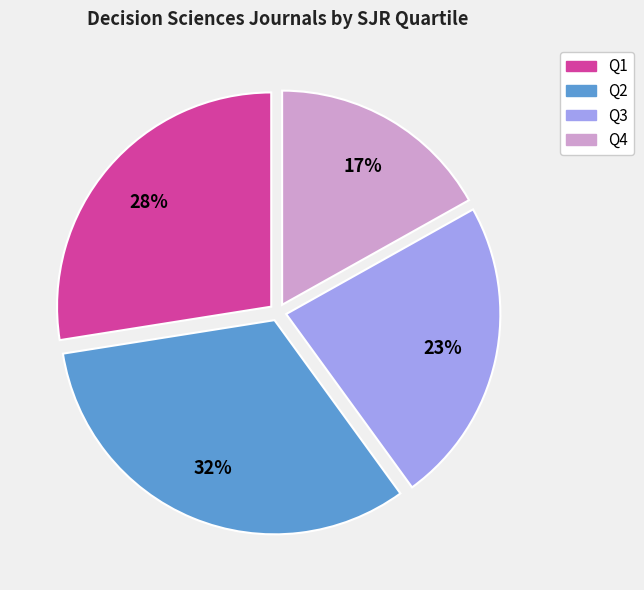

Count the number of slices in the pie.

4